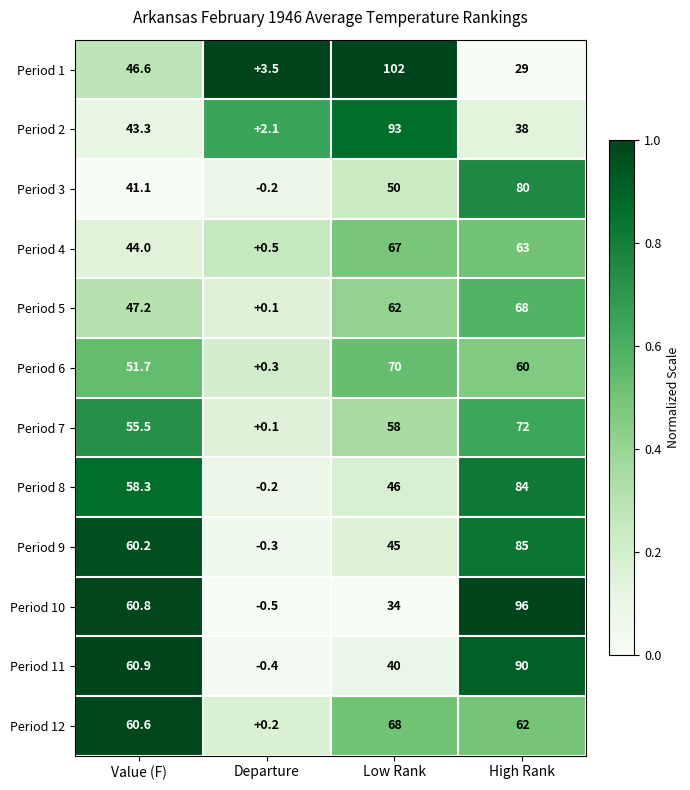

Is it true that Period 1 equals 102.0 at Low Rank?

True